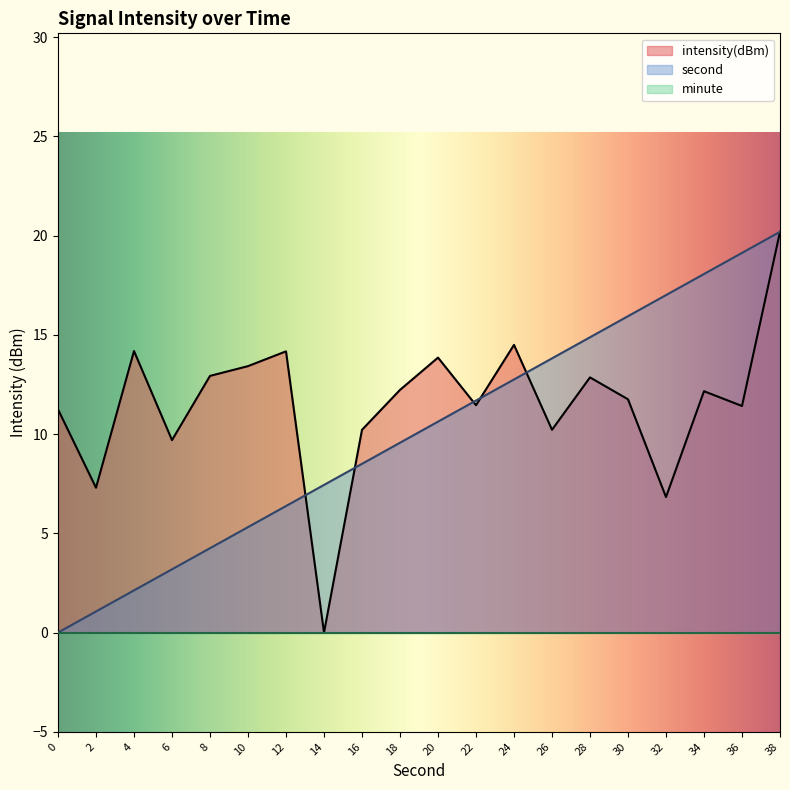

The value of second at 24 is 20.0. True or false?

False